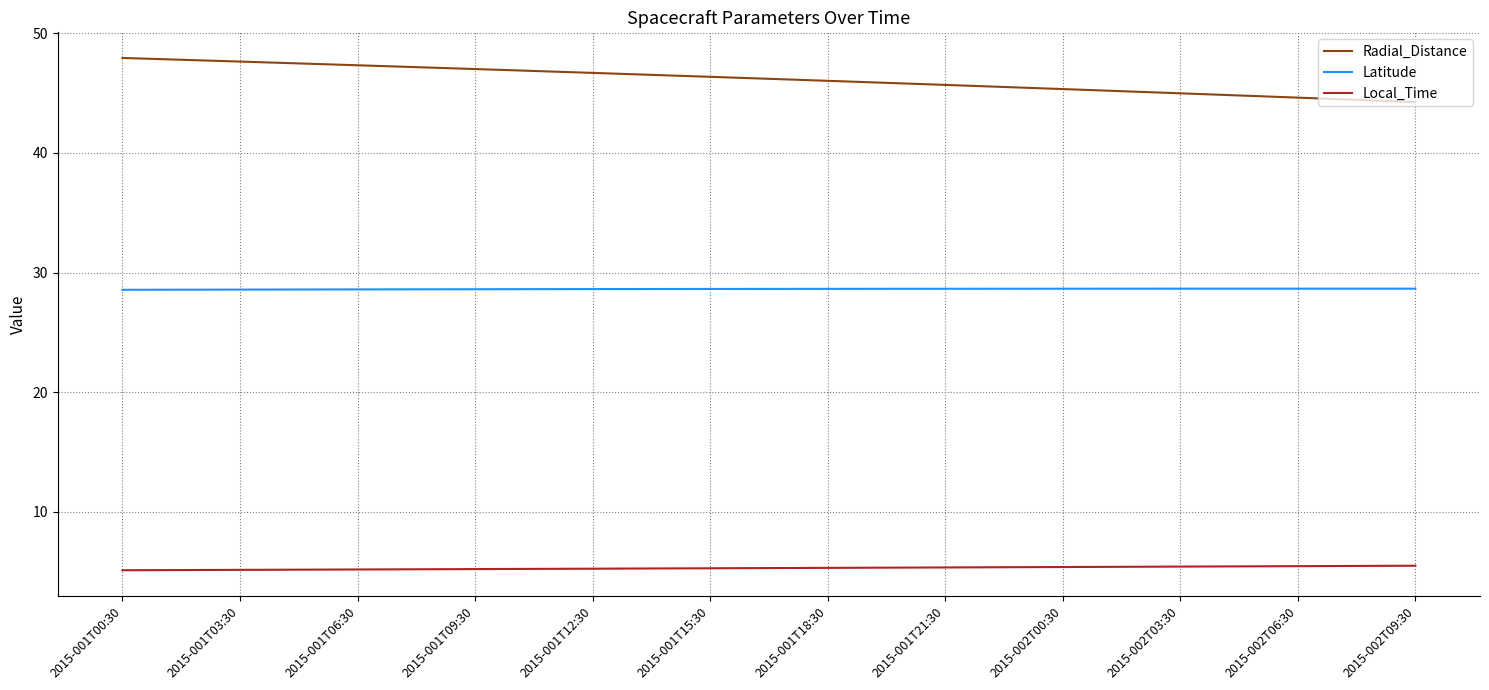

What is the lowest value of the Latitude series?

28.6